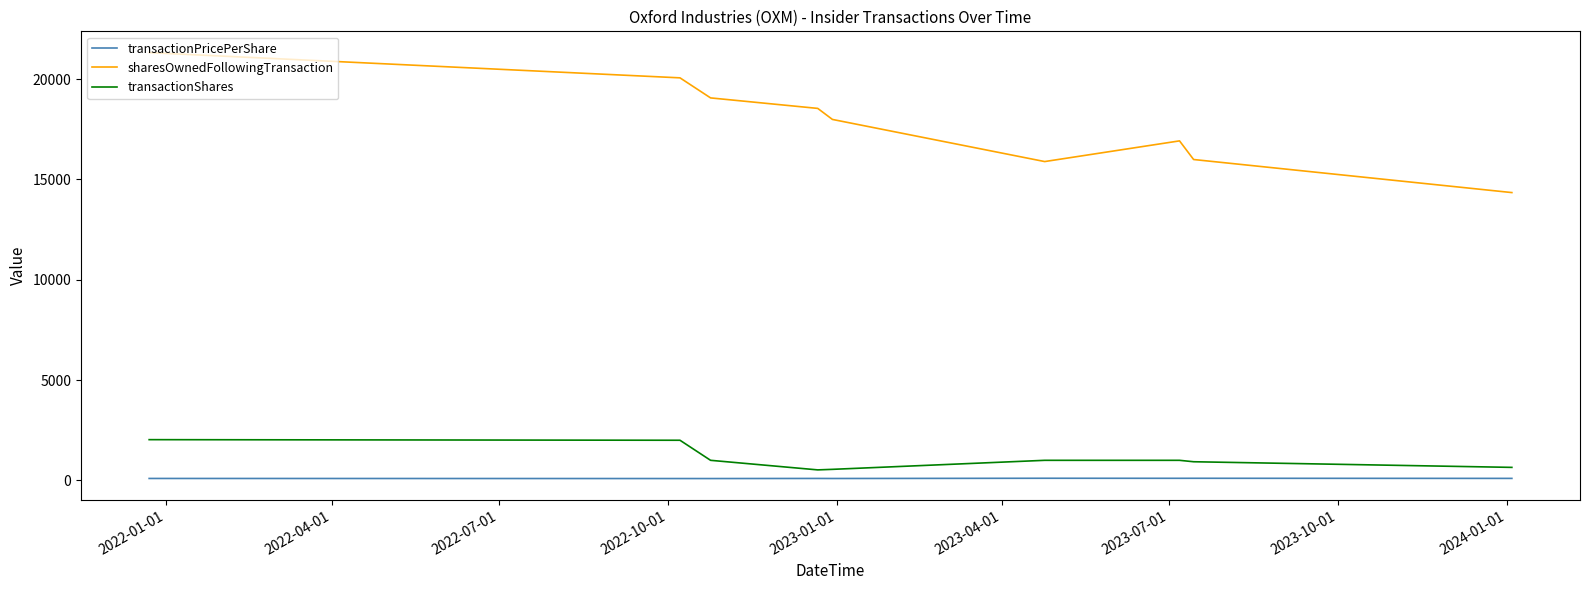

Rank the series by their maximum value, from highest to lowest.

sharesOwnedFollowingTransaction, transactionShares, transactionPricePerShare